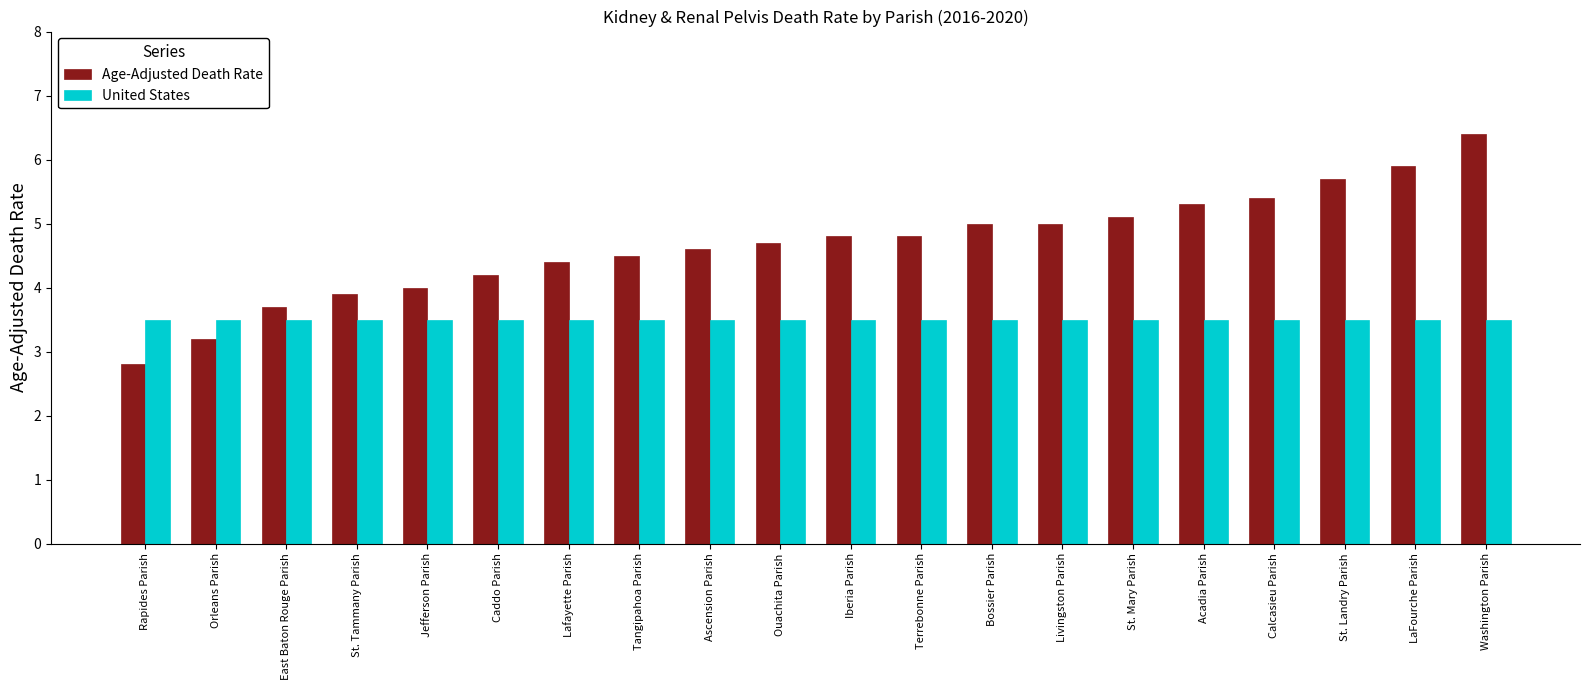

How many distinct data groups are displayed?

2